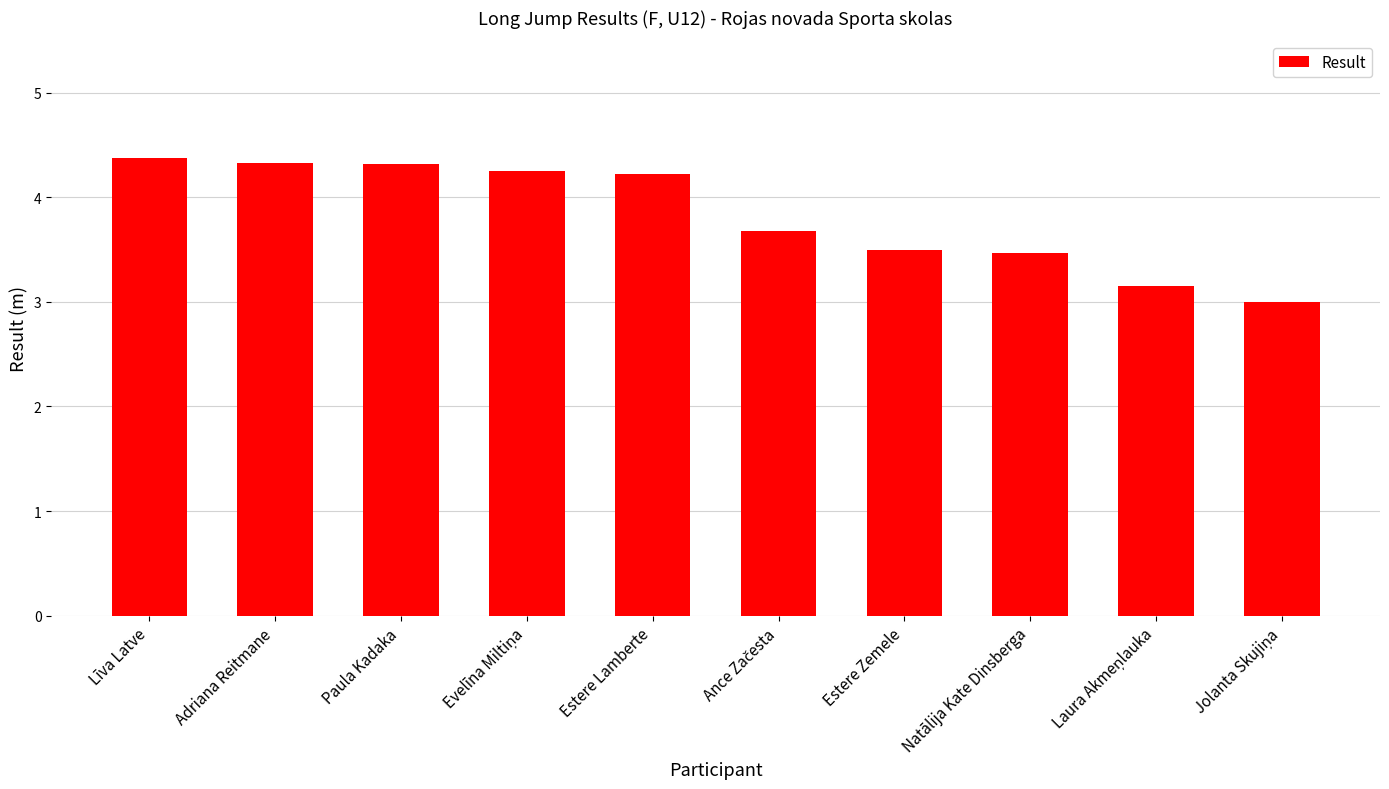

Read the value at Estere Lamberte.

4.2